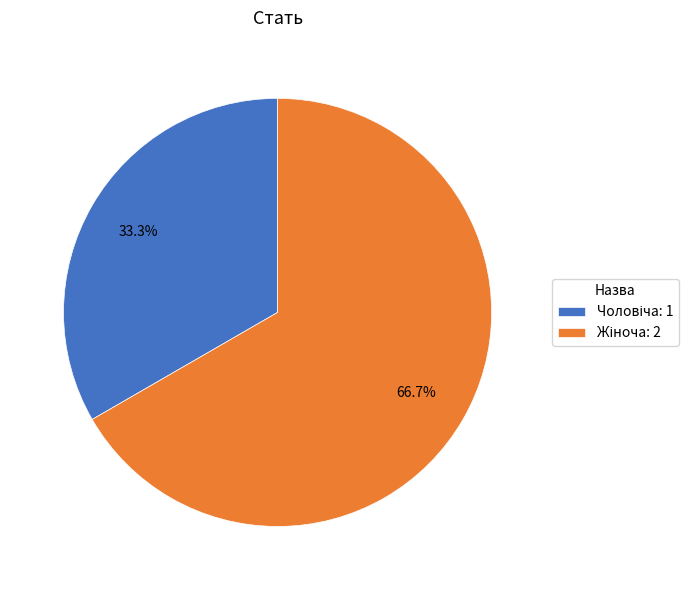

Is there a majority slice in this chart?

Yes